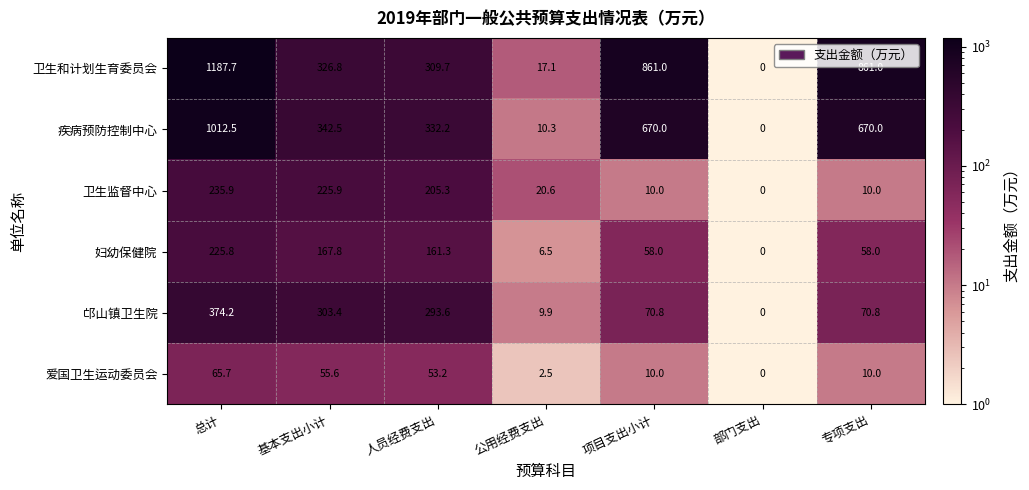

The 邙山镇卫生院 series shows 0.0 at 部门支出. True or false?

True